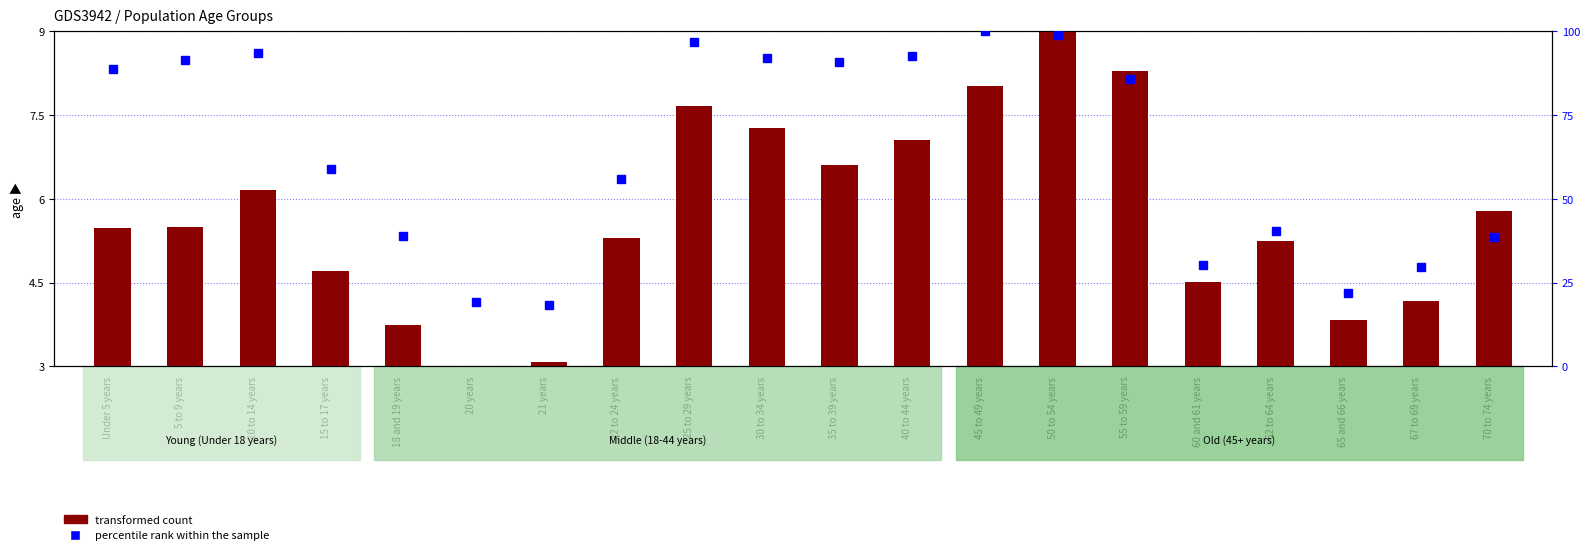

How many data points does each series have?

20